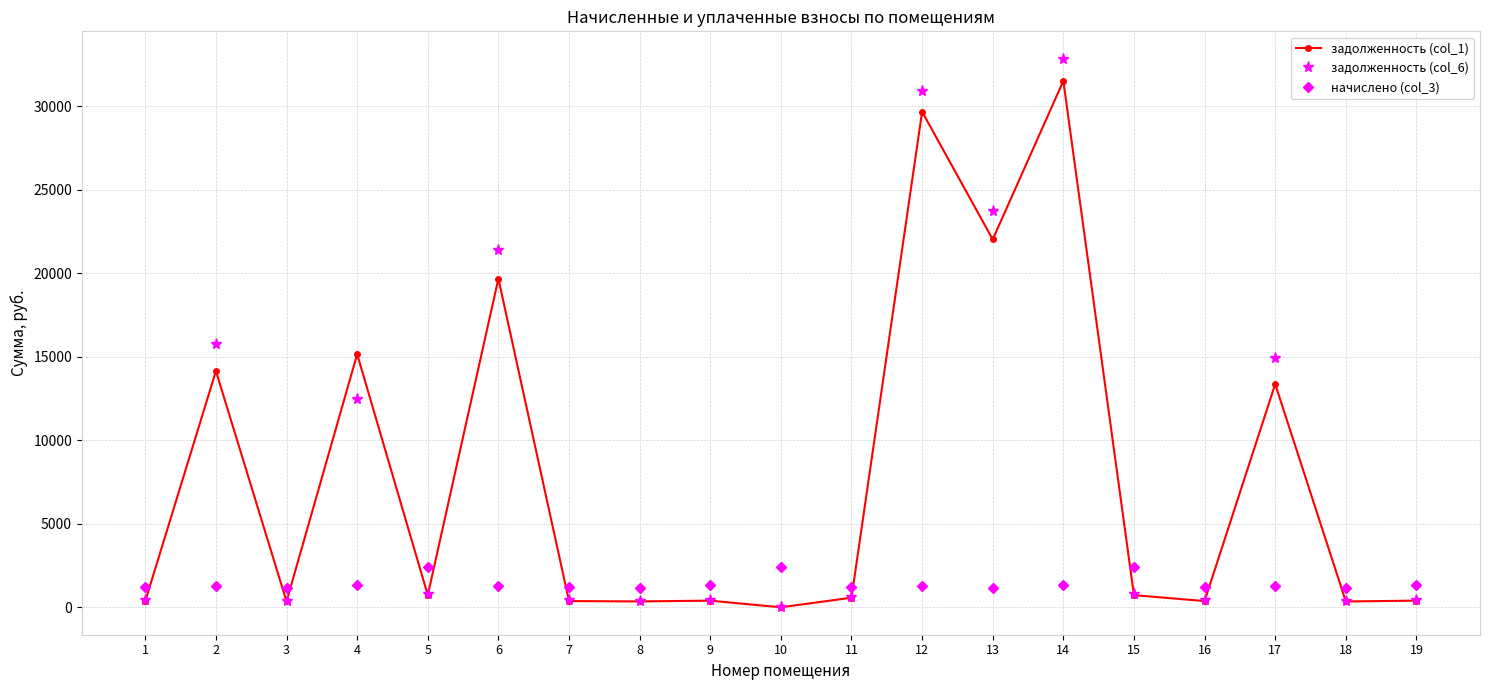

List the series in order of their peak value, highest first.

задолженность (col_6), задолженность (col_1), начислено (col_3)